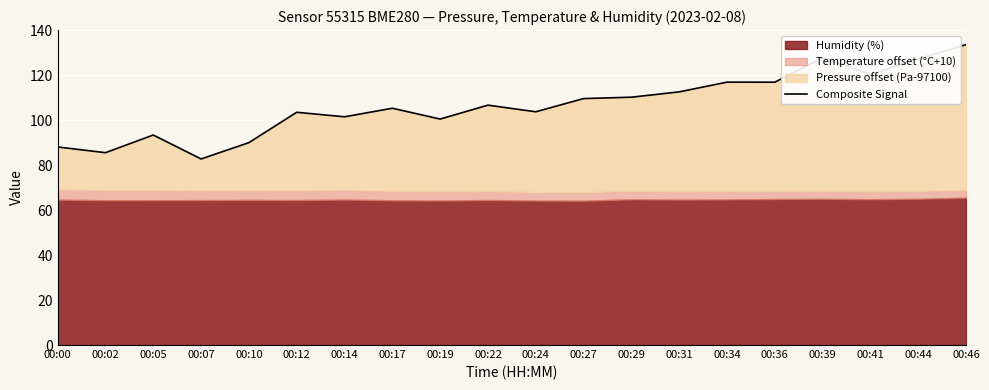

How many lines are shown in the chart?

1